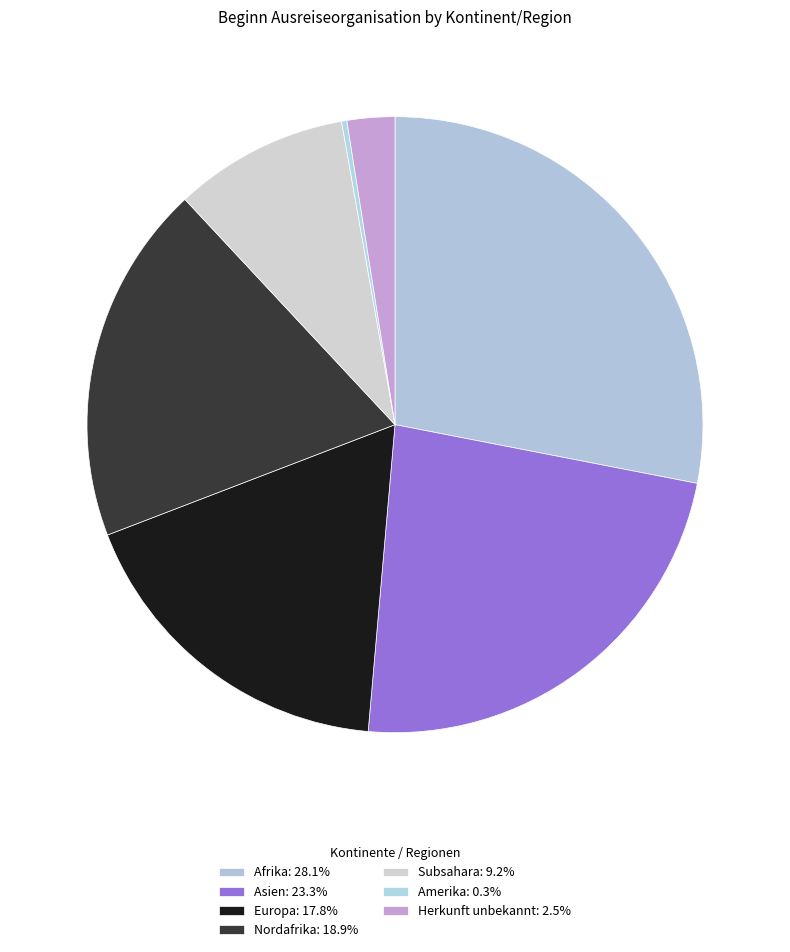

How many segments does this pie chart have?

7